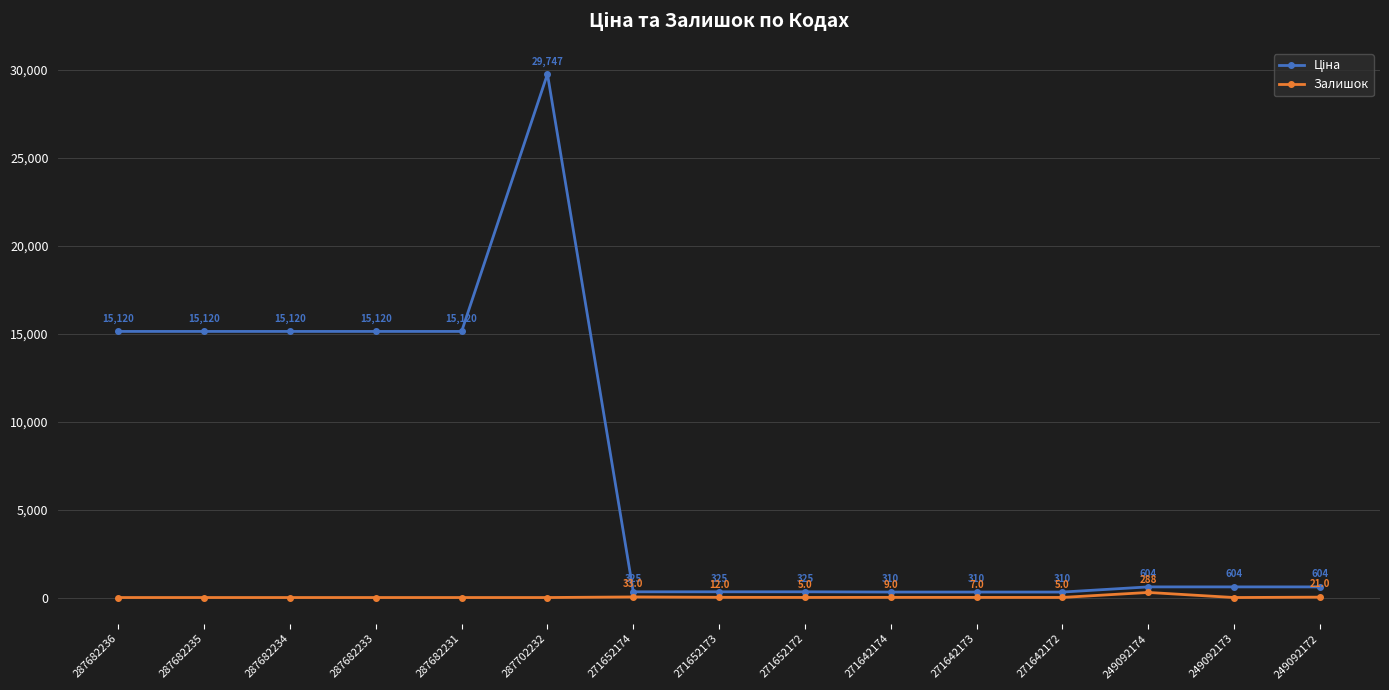

True or false: Залишок has more than 0 interior local peaks.

True